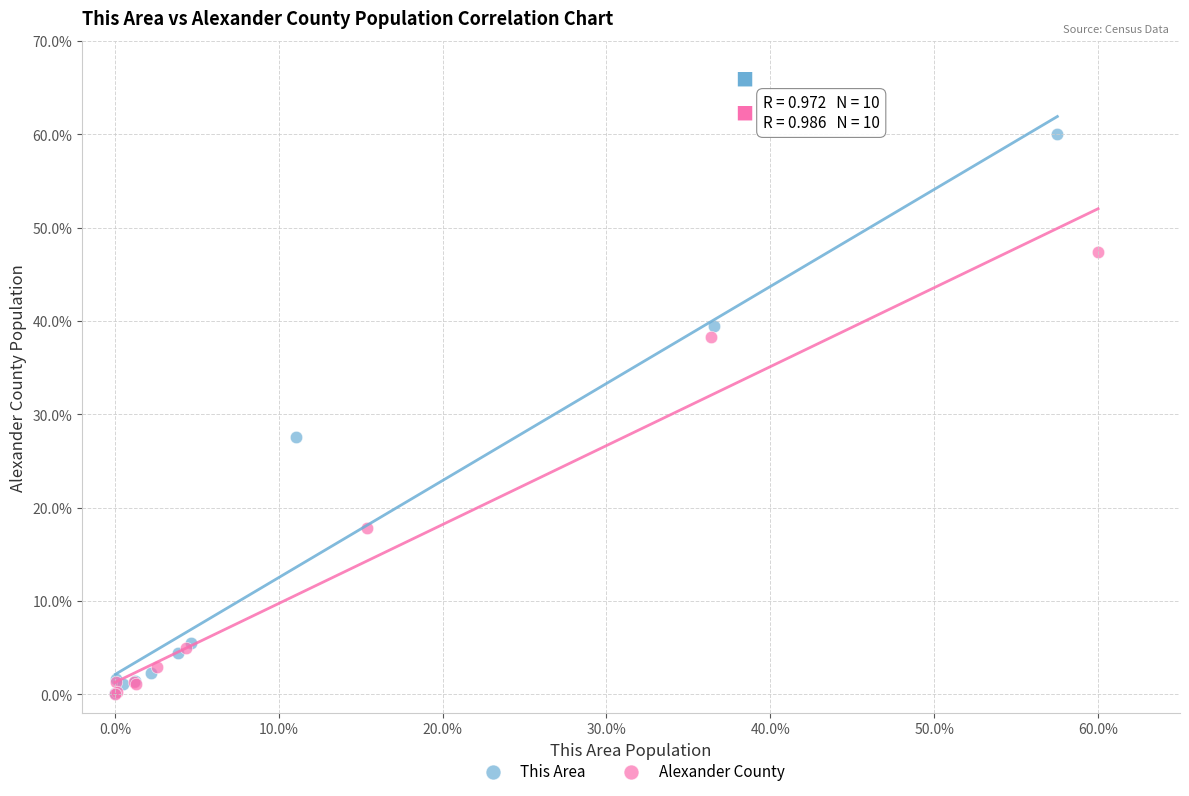

Which series has the largest Y range (max minus min)?

This Area